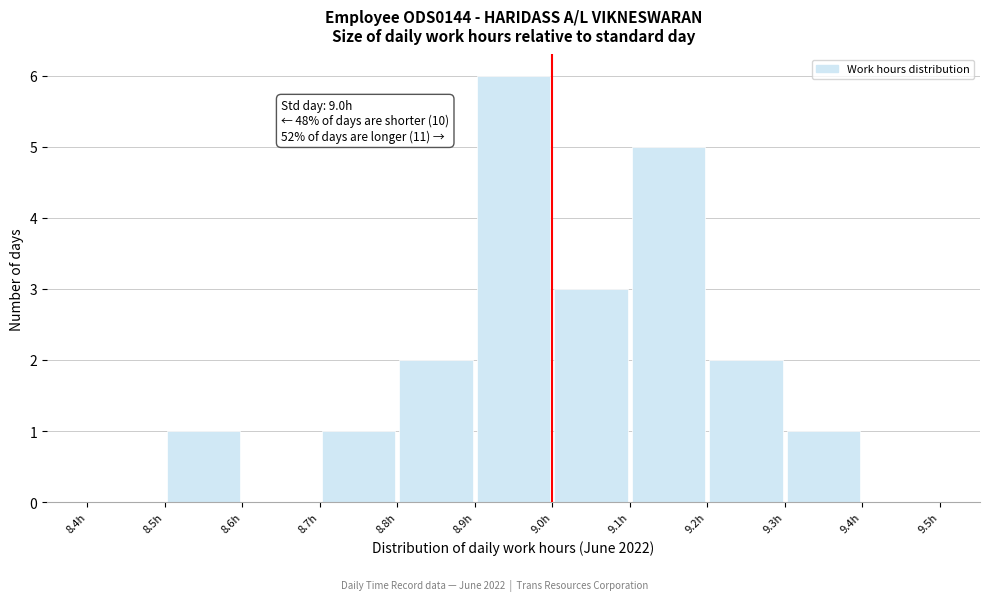

Which range on the x-axis has the tallest bar?

8.9 to 9.0